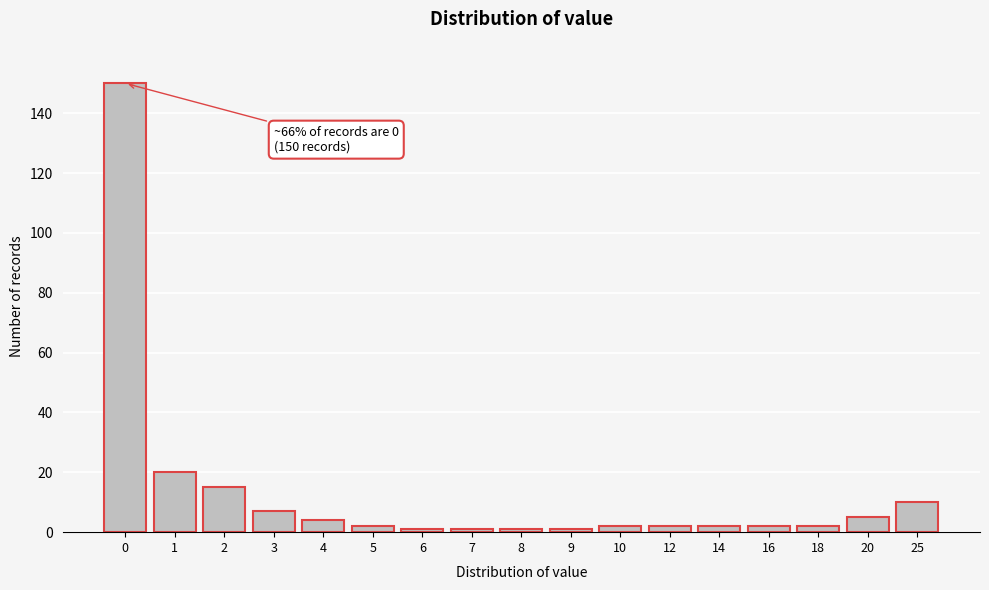

Reading left to right, transcribe all the data shown in this chart.

0=150	1=20	2=15	3=7	4=4	5=2	6=1	7=1	8=1	9=1	10=2	12=2	14=2	16=2	18=2	20=5	25=10